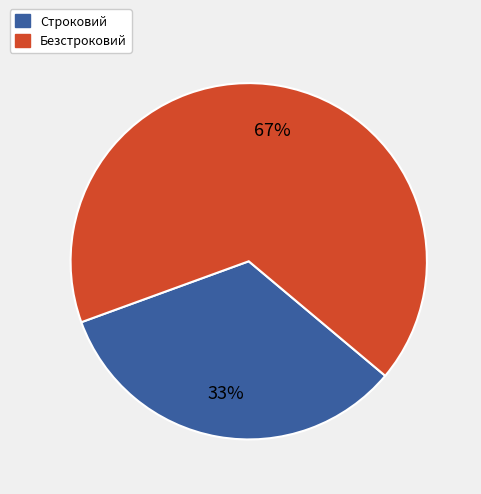

What percentage is the Безстроковий slice, to the nearest percent?

67%